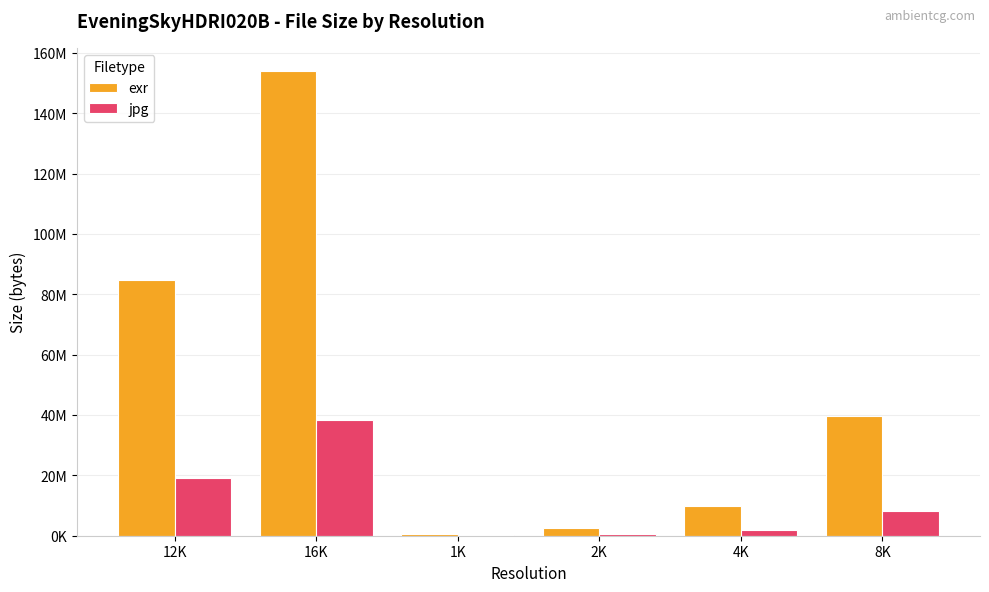

Are the bars horizontal?

No